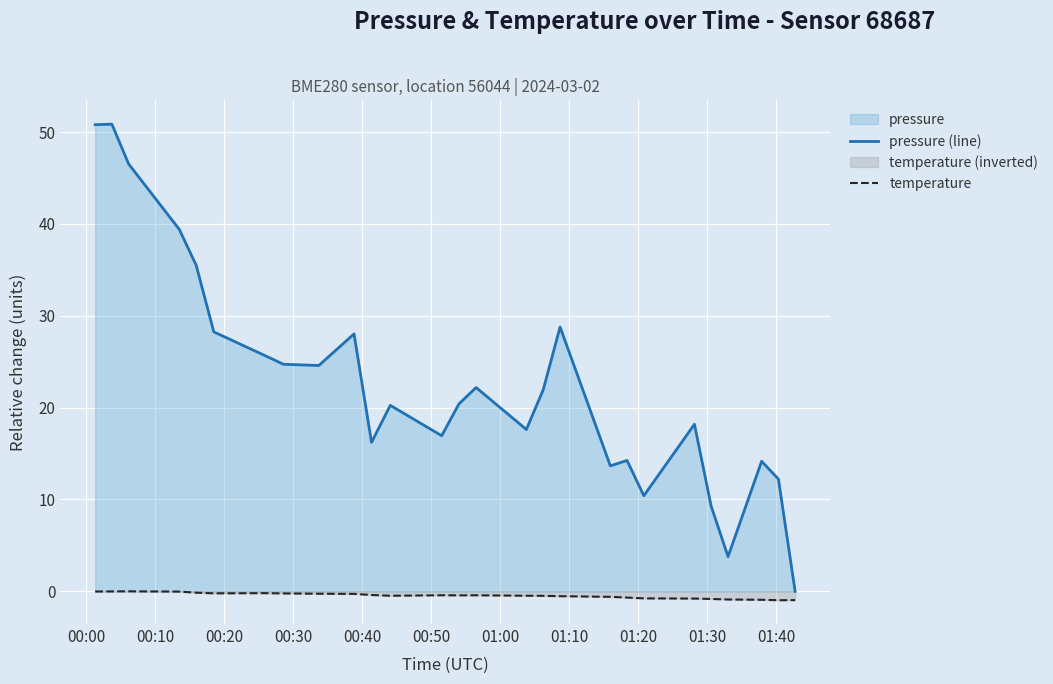

Which series has the largest total across all categories?

pressure (line)